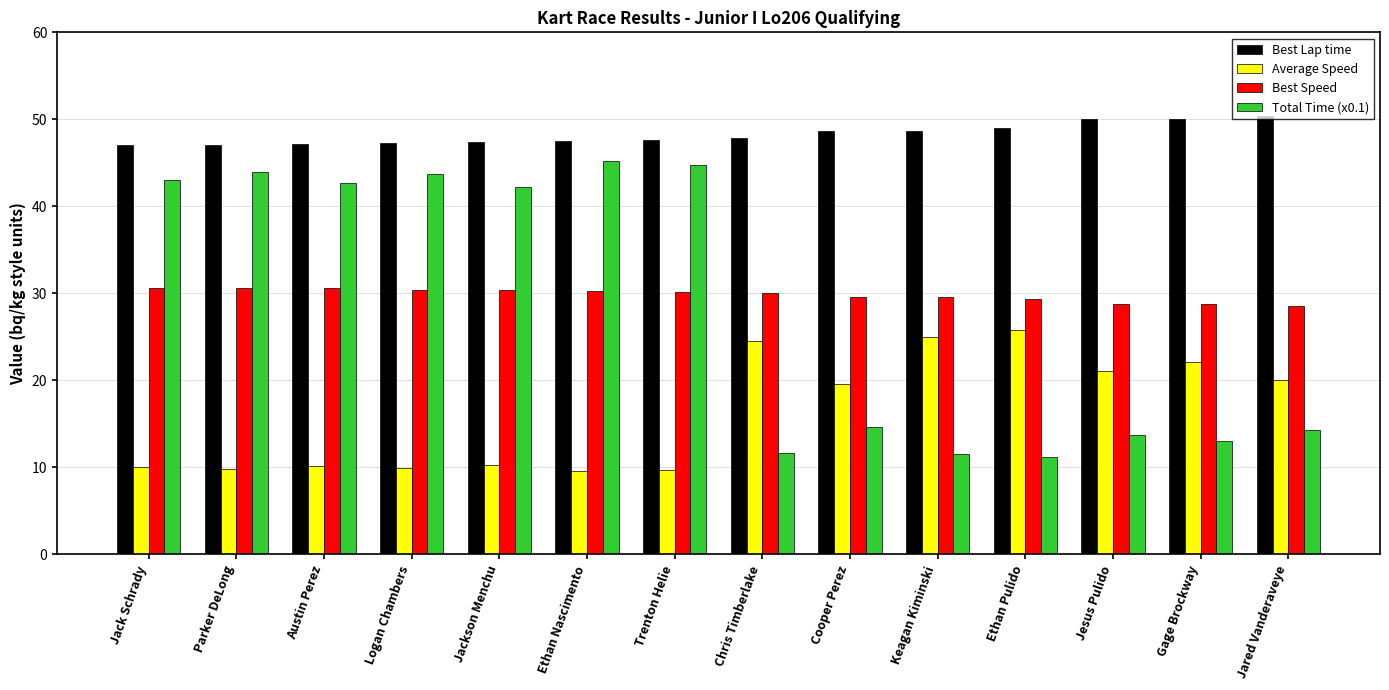

What is the spread (max minus min) of values at Jackson Menchu?

37.1